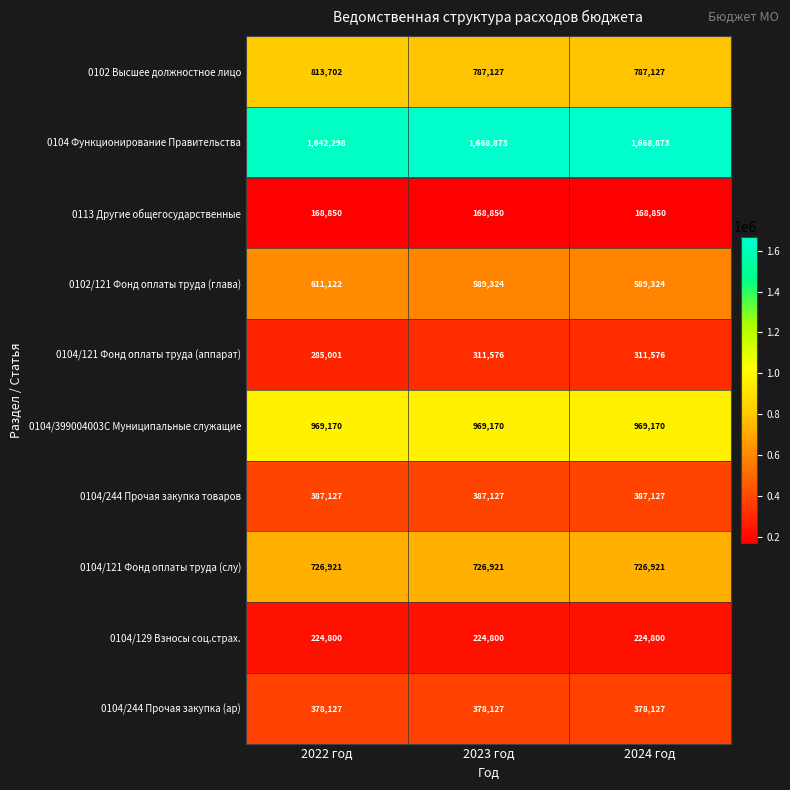

The value of 0104/399004003С Муниципальные служащие at 2024 год is 1668042. True or false?

False